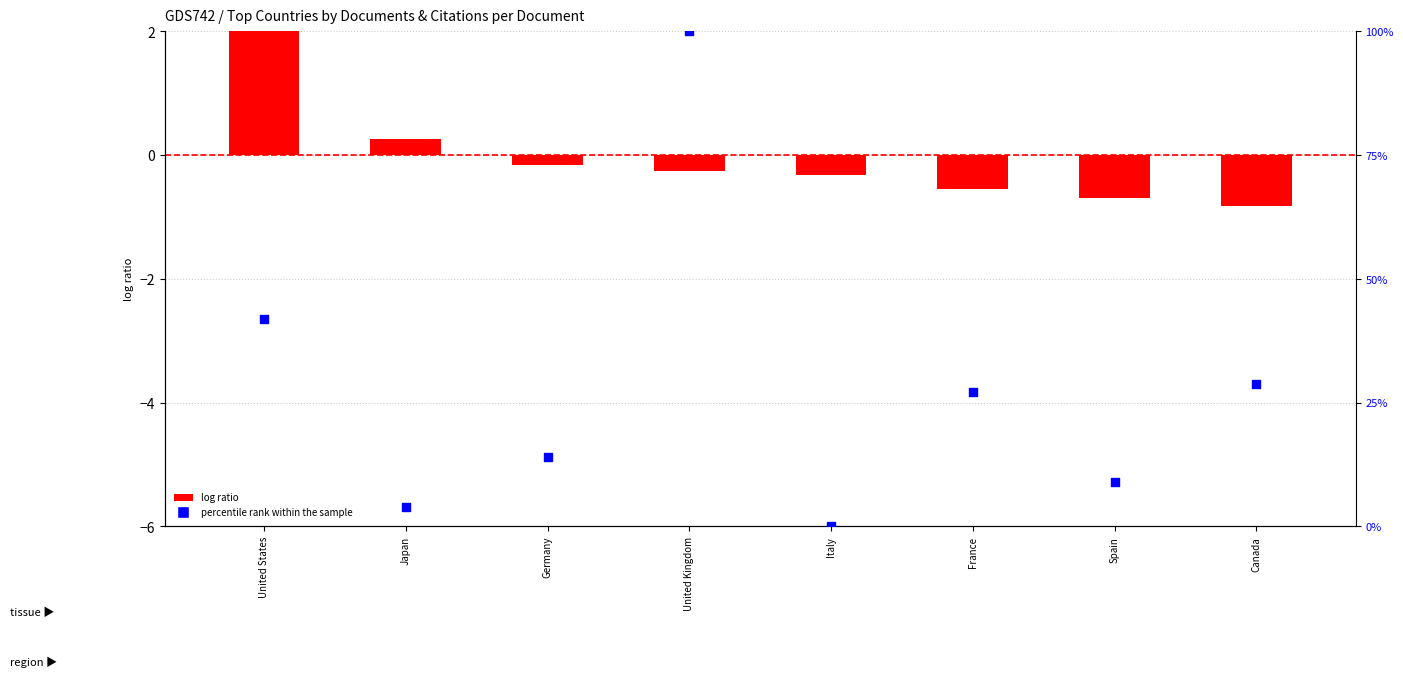

Is the value of log ratio (Documents normalized) at Italy greater than the value of percentile rank within the sample at France?

No